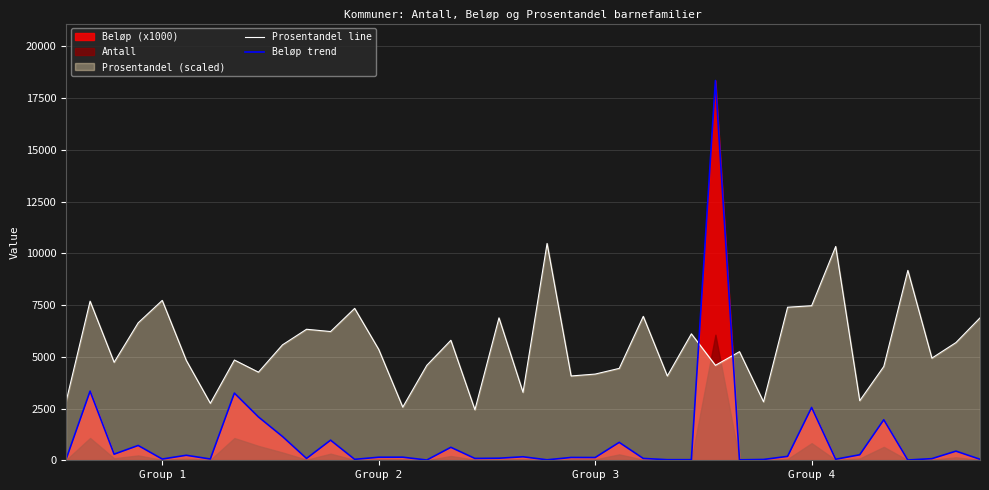

What is the spread (max minus min) of values at 34?

2573.3